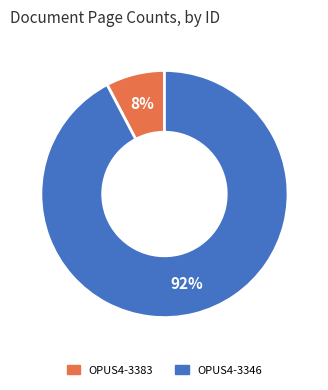

Count the number of slices in the pie.

2